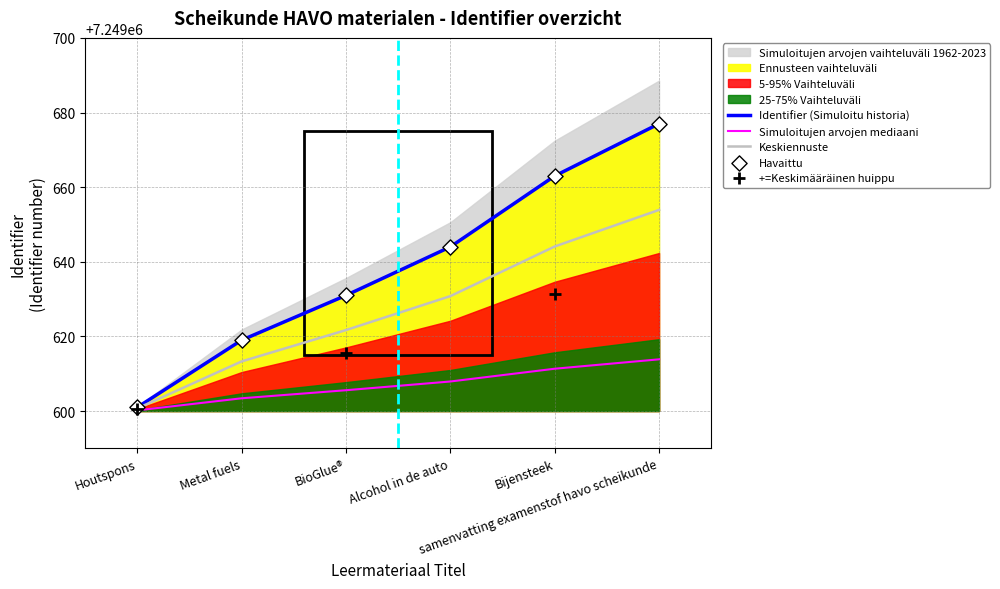

What is the change in value from Houtspons to Alcohol in de auto?

+43